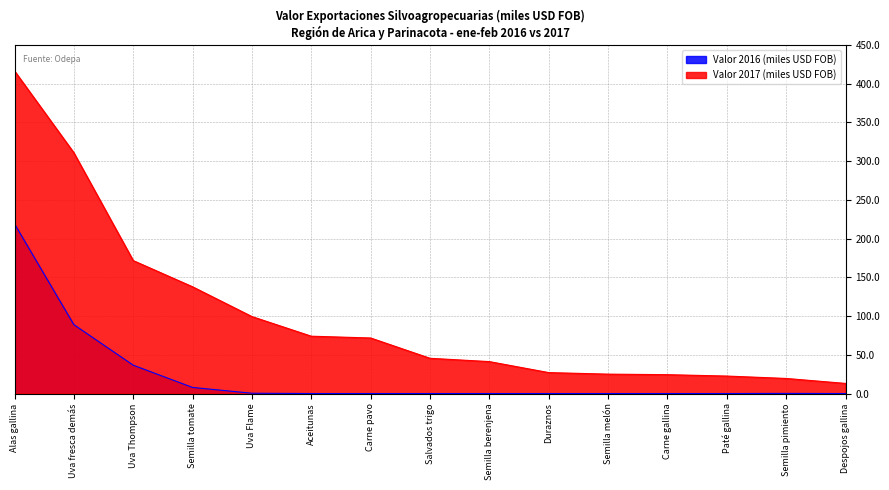

How many data points does each series have?

15